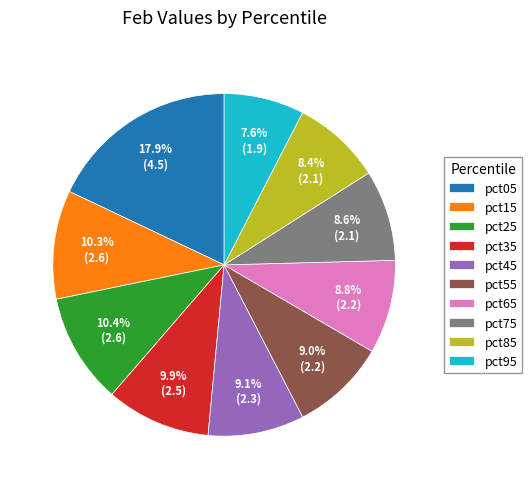

Approximately how many times larger is the value at pct05 compared to pct15?

1.7